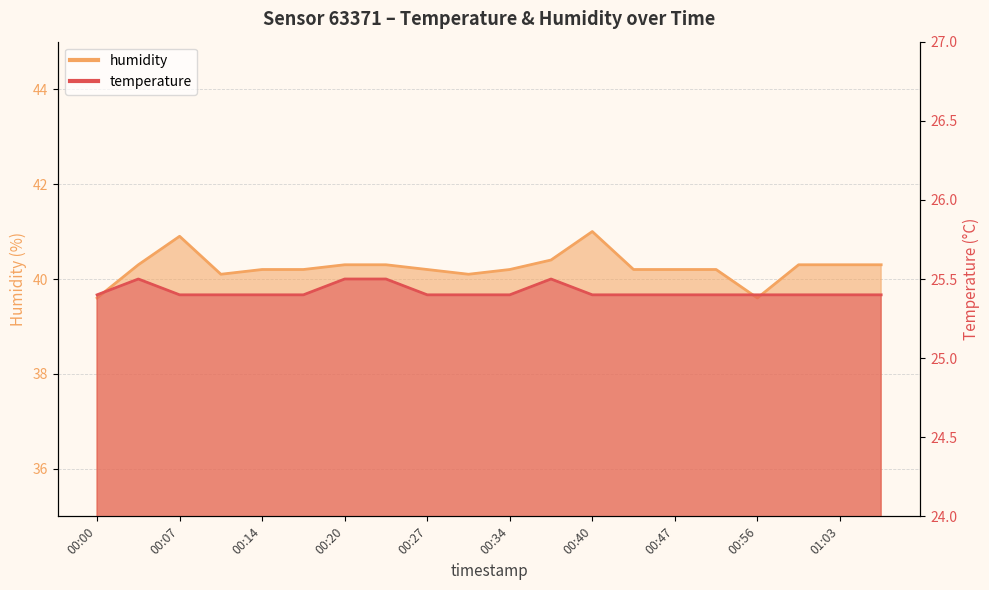

What is the difference between the temperature values at 00:50 and 00:37?

0.1